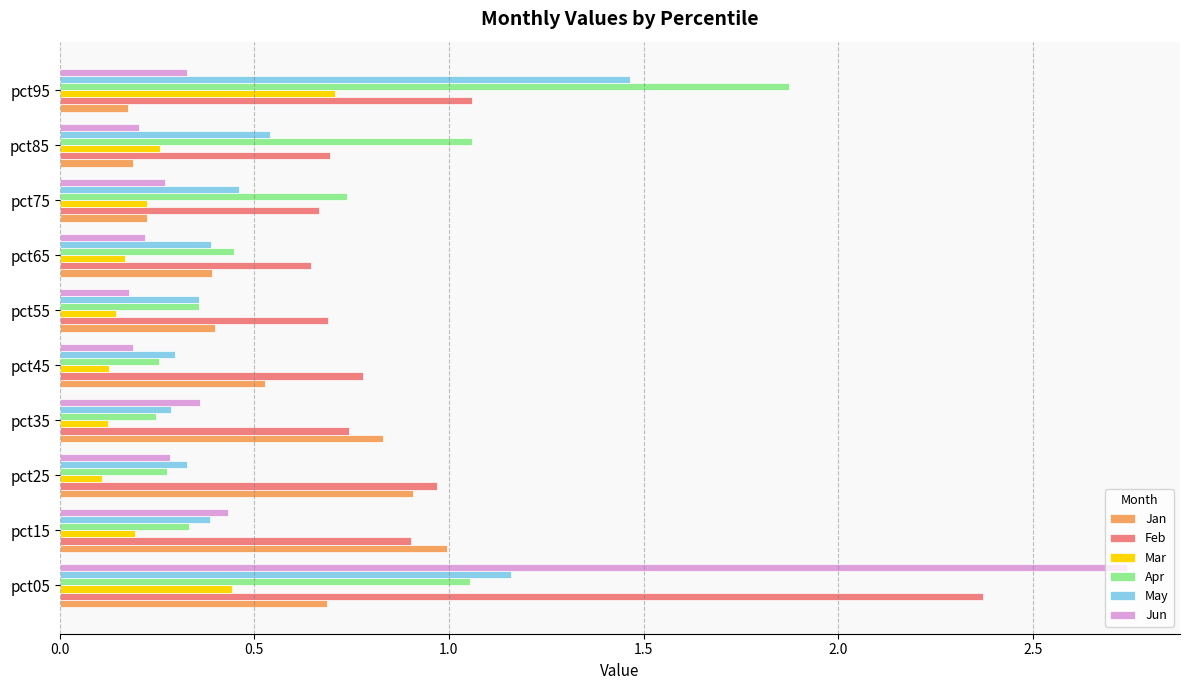

How many series are shown in this chart?

6